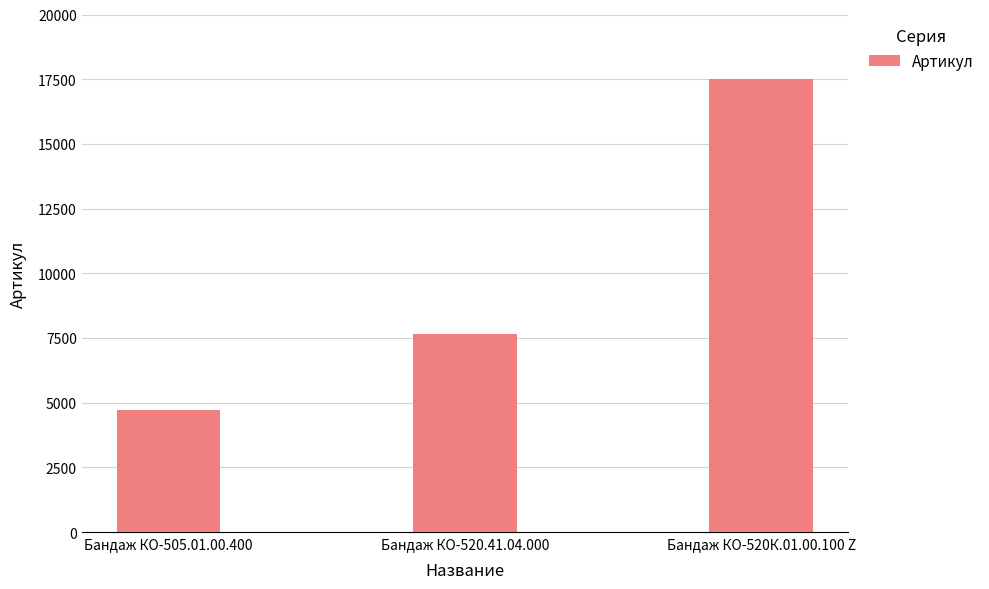

What is the average value?

9950